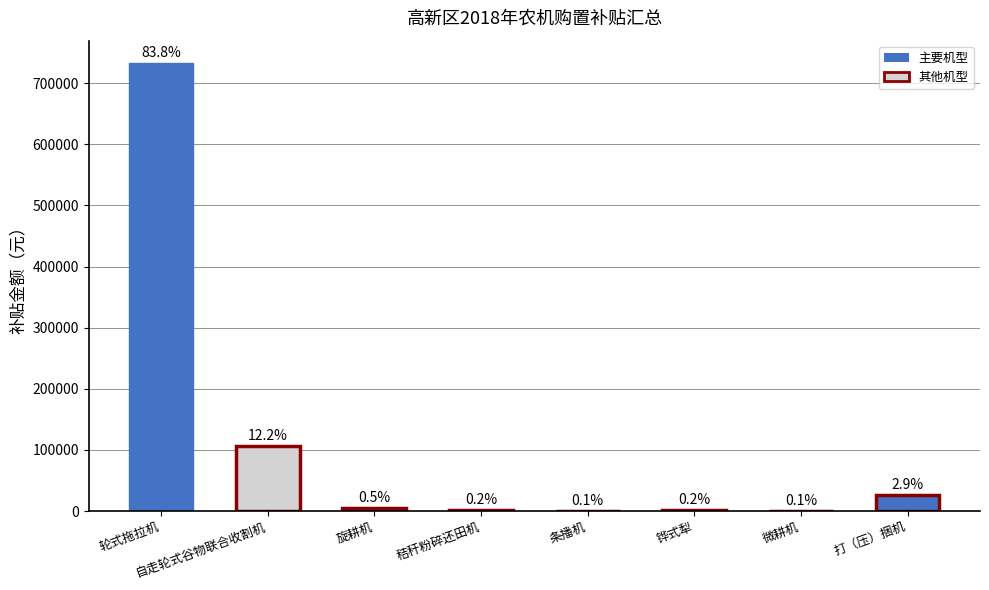

What is the approximate value at 微耕机, to the nearest 10?

680